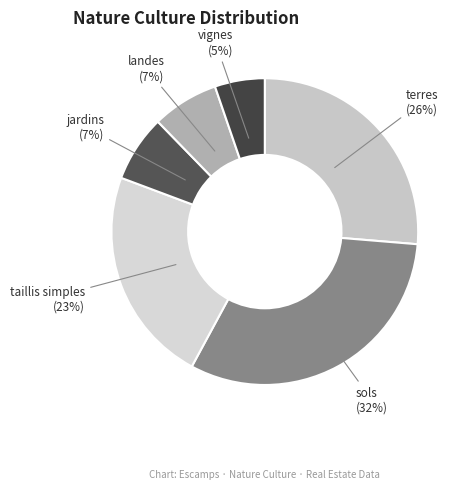

Is there a majority slice in this chart?

No